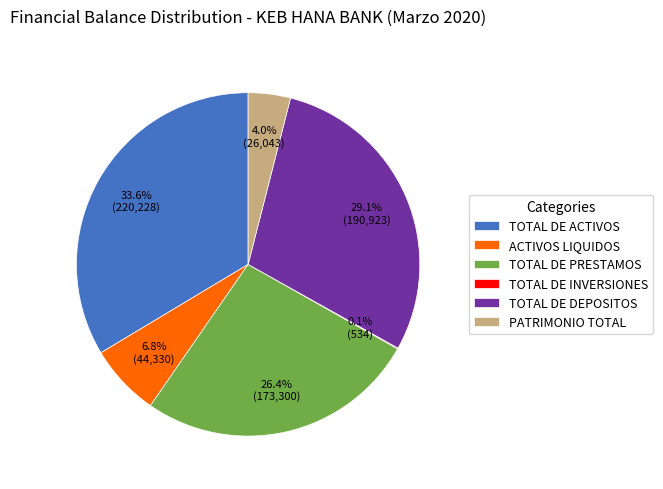

To the nearest percent, what is the difference between the TOTAL DE PRESTAMOS and TOTAL DE DEPOSITOS slice percentages?

3%